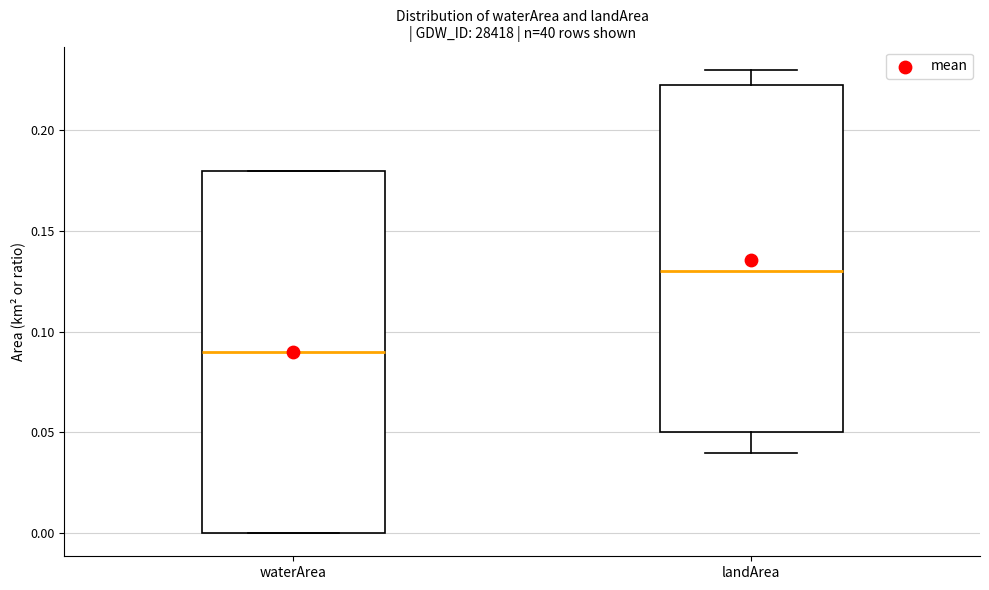

Reading left to right, read every box against the y-axis: the position of its median line, the range the box covers, and the ends of its whiskers. The values are not printed on the chart, so give them approximately, as read against the axis.

waterArea: median 0.090, box 0.000 to 0.180, whiskers 0.000 to 0.180
landArea: median 0.130, box 0.050 to 0.225, whiskers 0.040 to 0.230